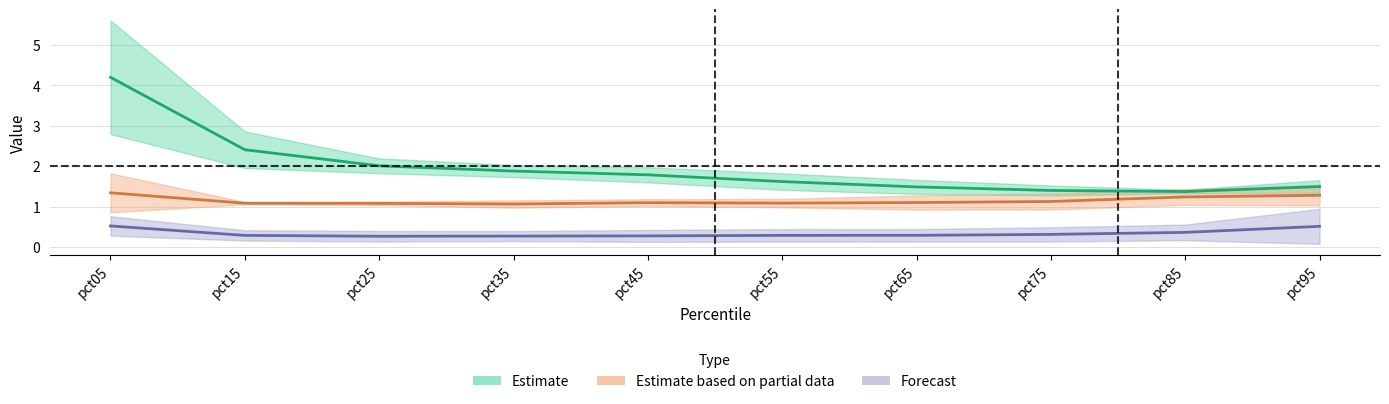

True or false: Jan has a value of 2.6 at pct55.

False